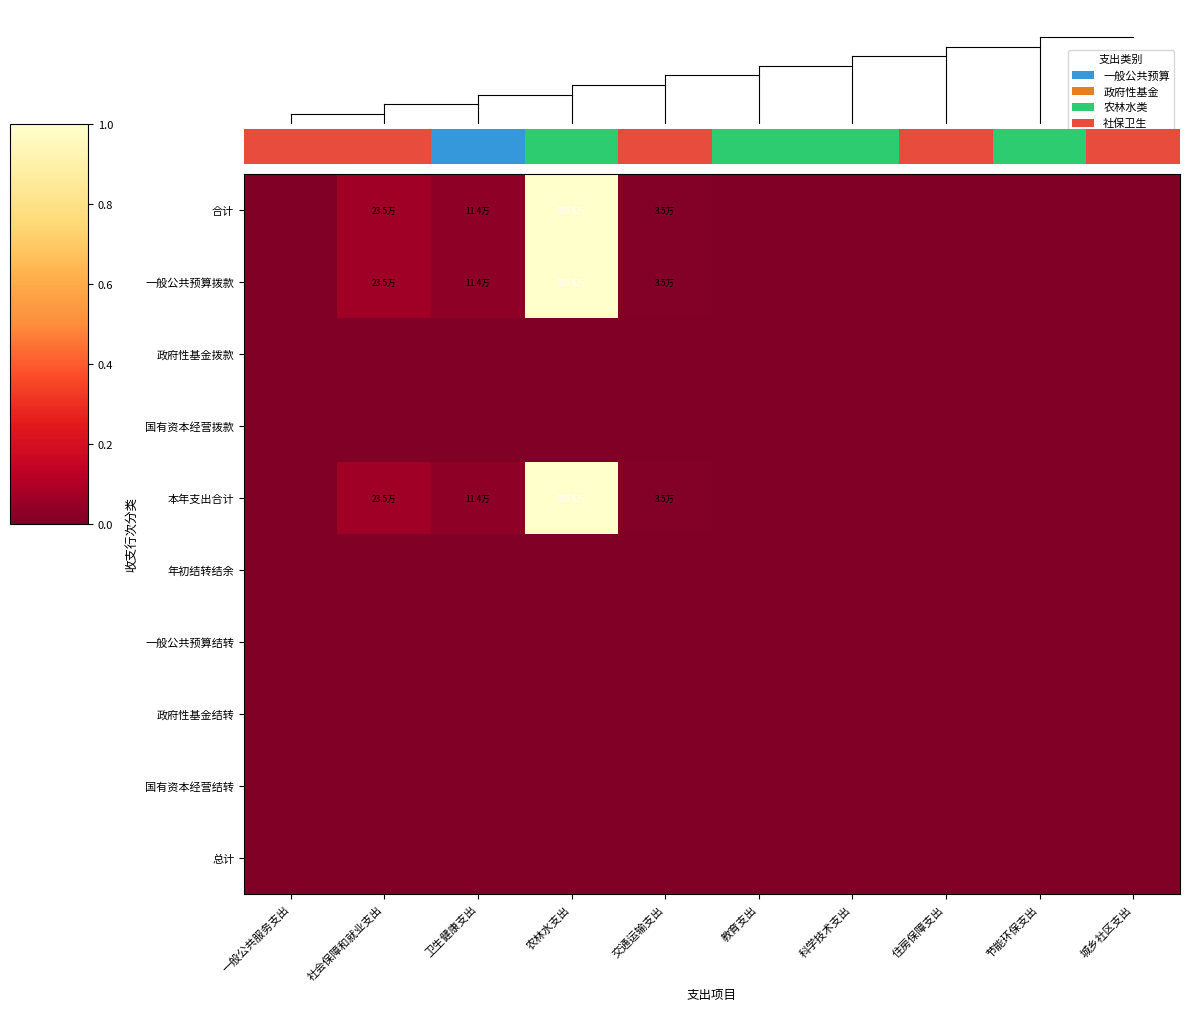

At which category is the sum across all series the highest?

农林水支出